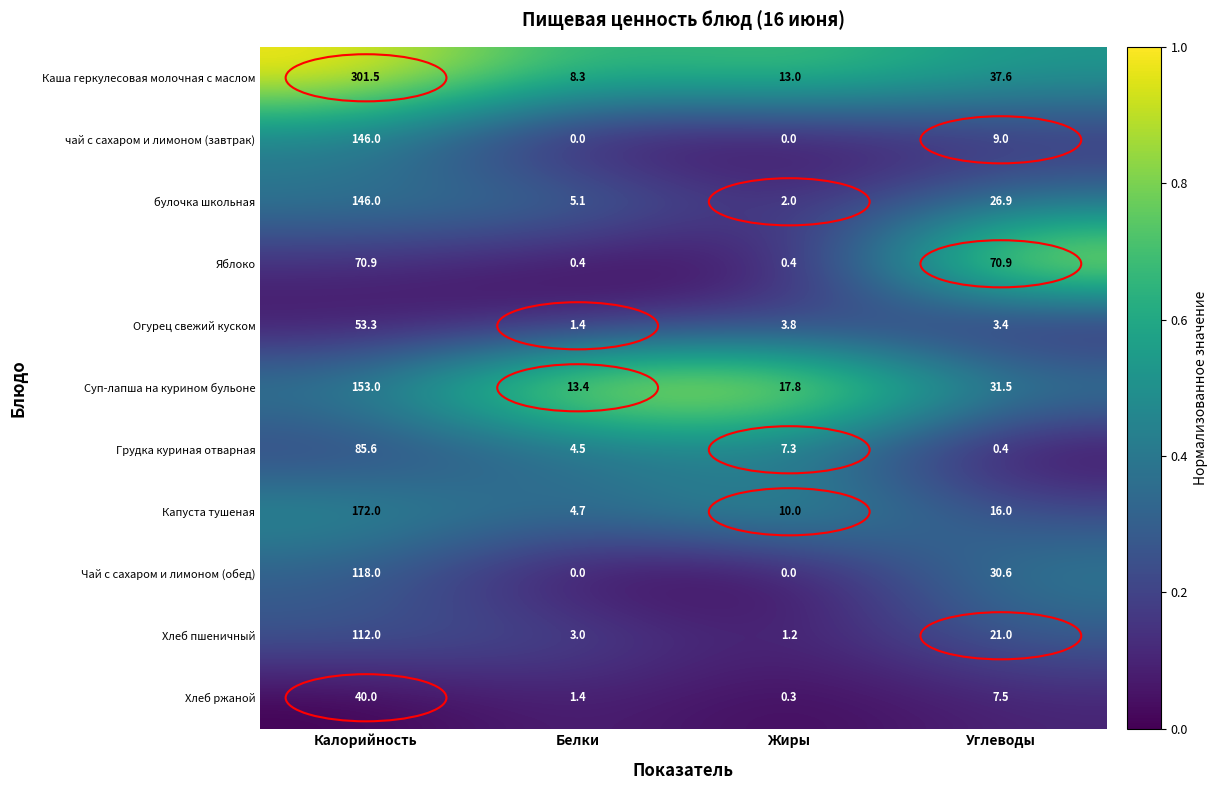

What is the difference between the maximum and minimum values in the Капуста тушеная series?

167.3